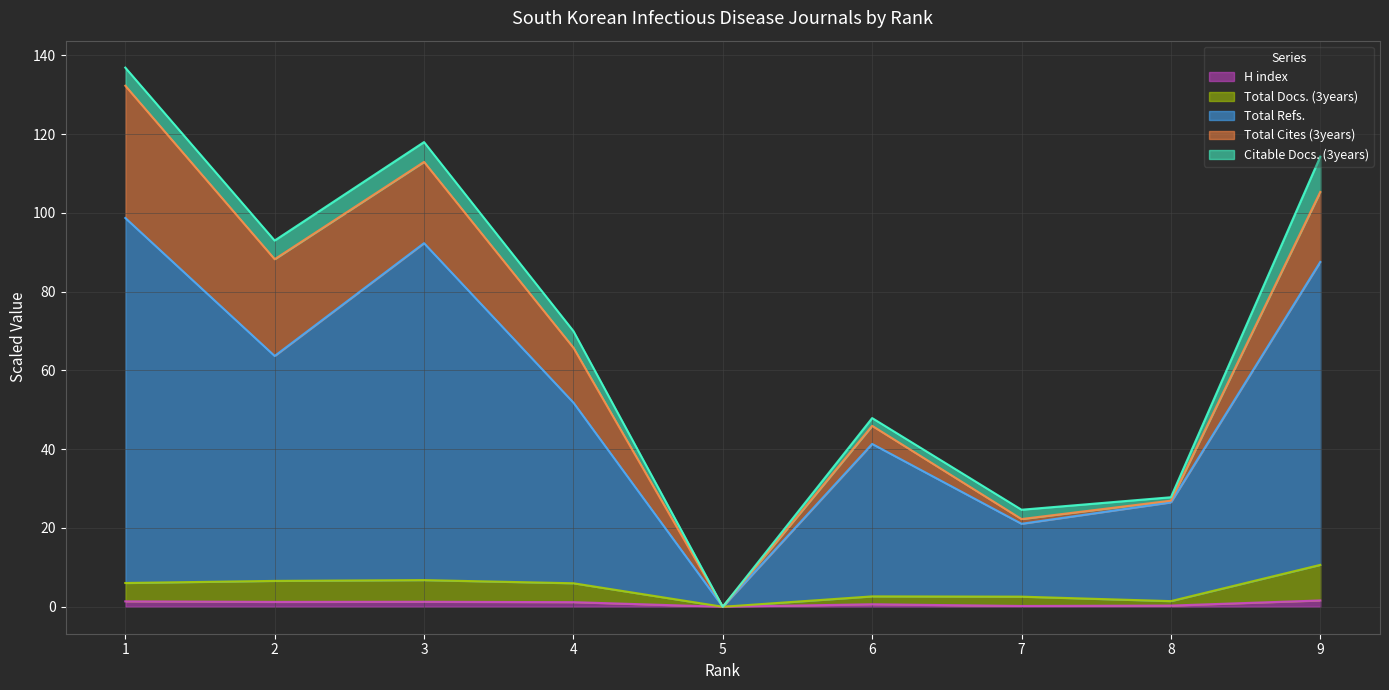

Is the value of Total Refs. at 5 greater than the value of Total Docs. (3years) at 8?

No